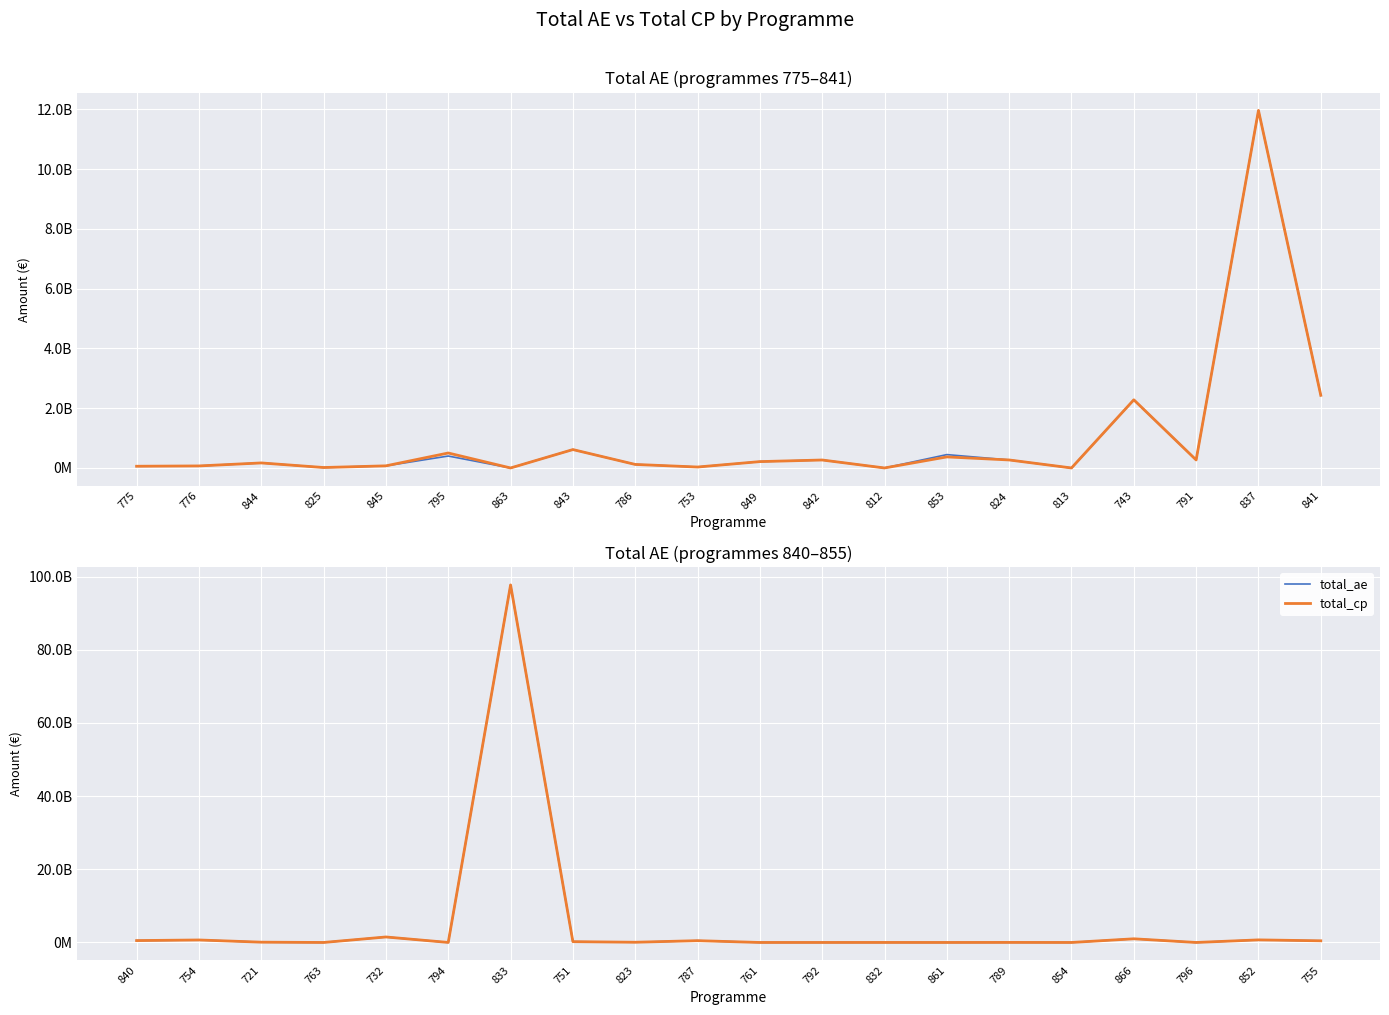

Is the value of total_ae at 852 greater than the value of total_cp at 852?

No